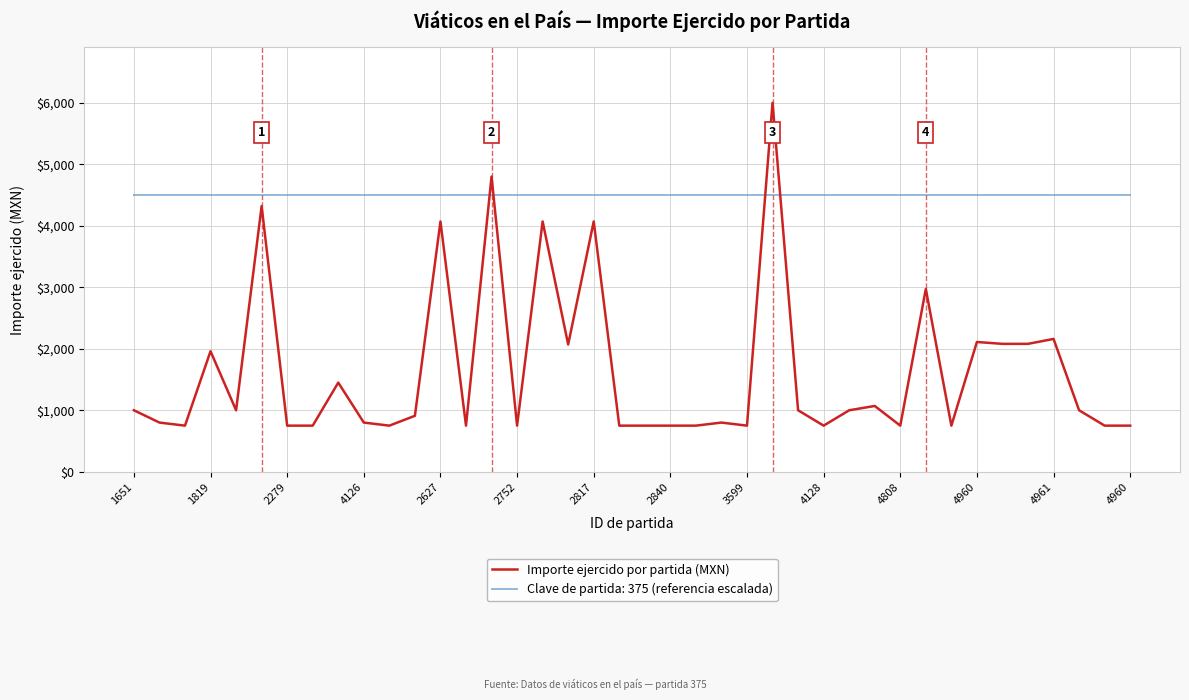

Which series has the widest spread of values?

Importe ejercido por partida (MXN)